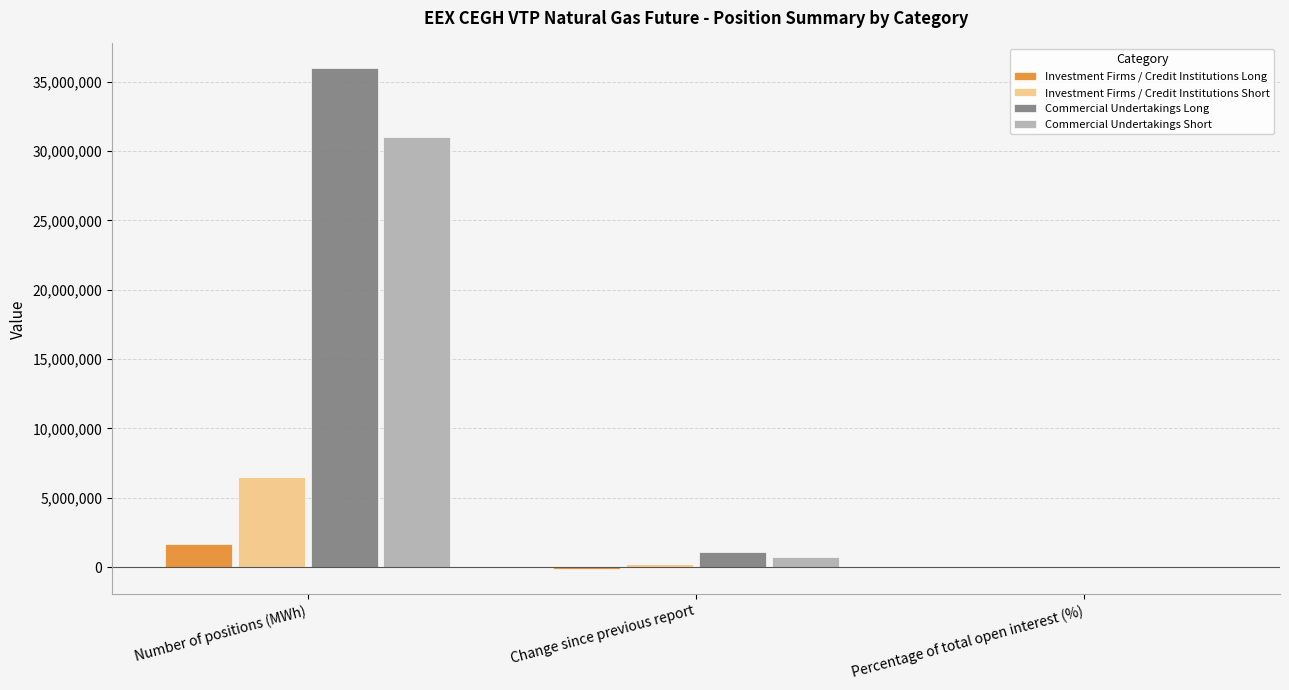

Read the Investment Firms / Credit Institutions Short value at Percentage of total open interest (%).

17.3